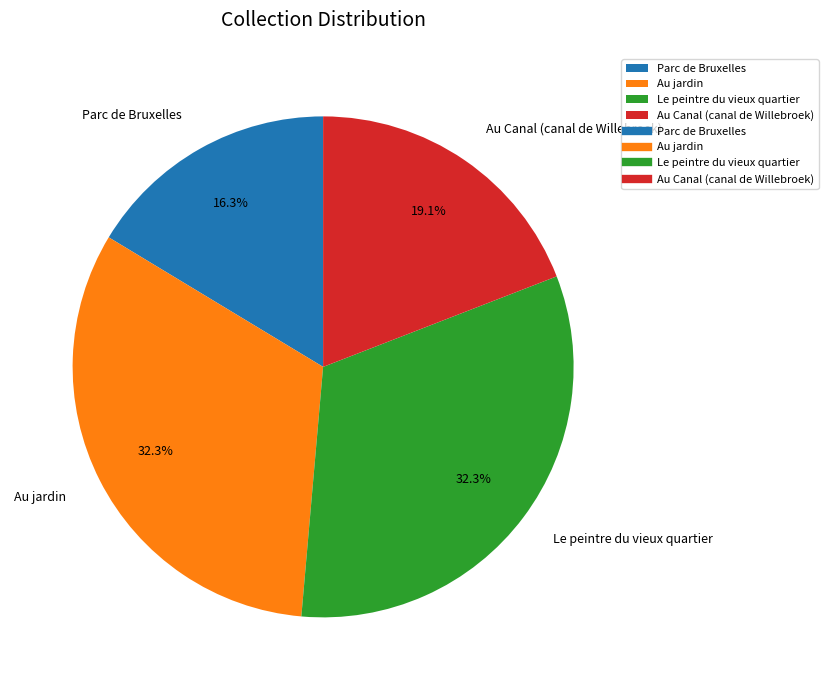

Does Le peintre du vieux quartier account for over 50% of the chart?

No